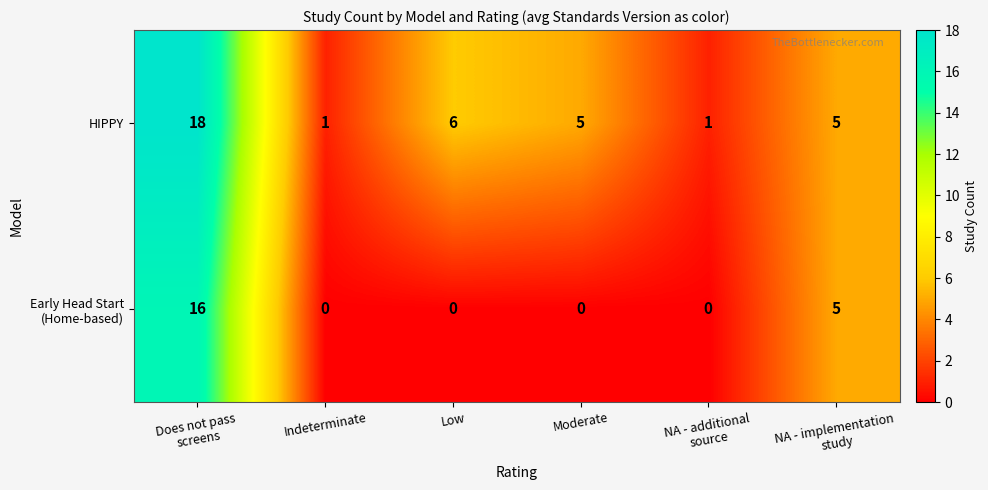

The HIPPY series shows 0 at Indeterminate. True or false?

False